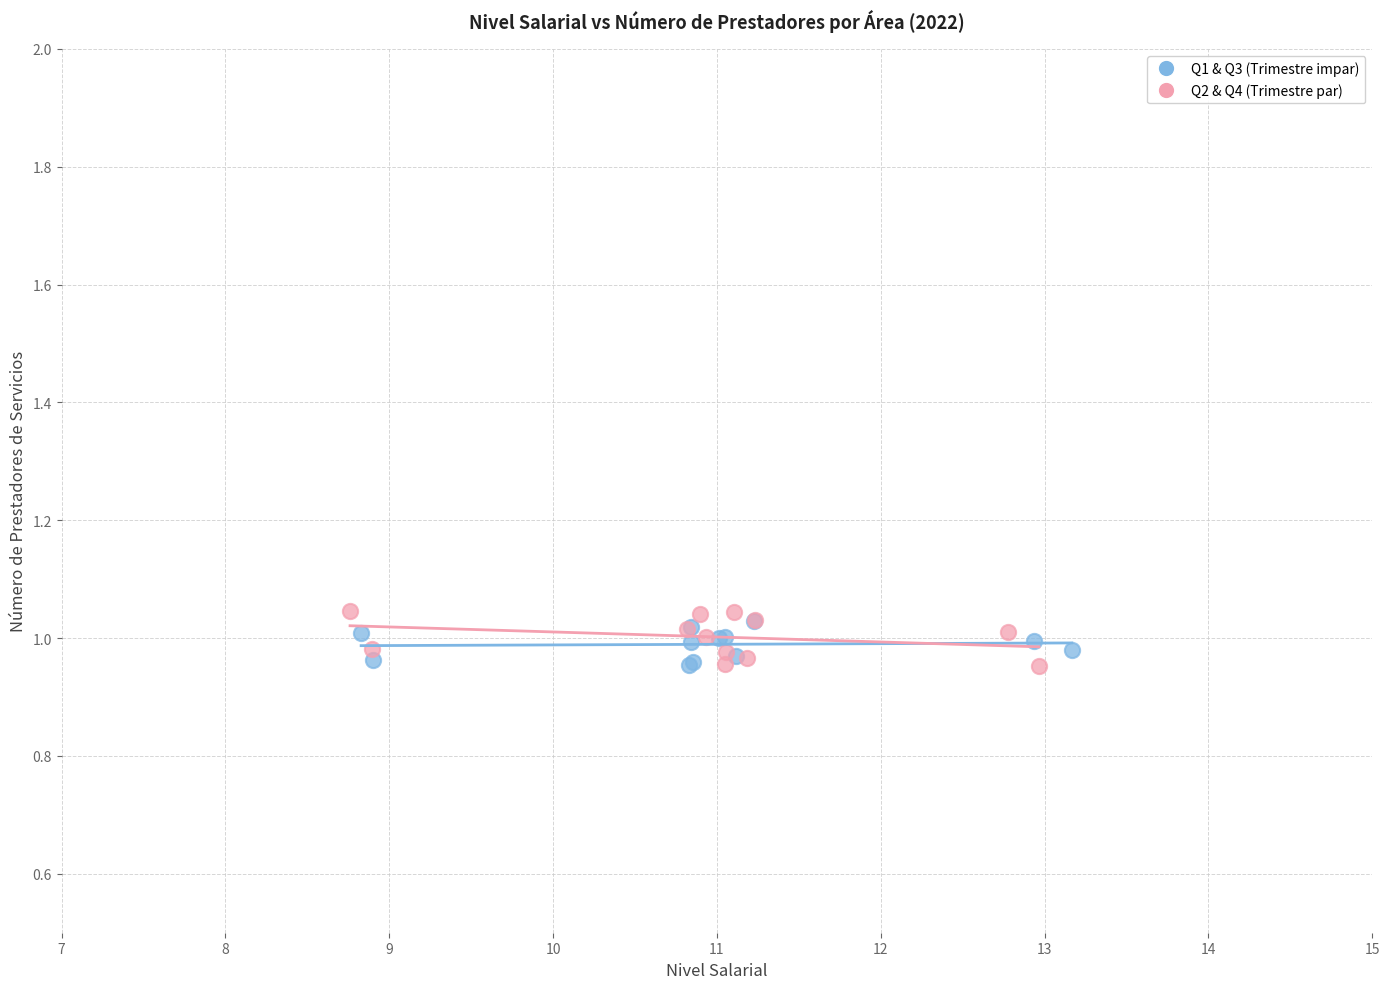

What are all the series names shown in the legend?

Q1 & Q3 (Trimestre impar), Q2 & Q4 (Trimestre par)